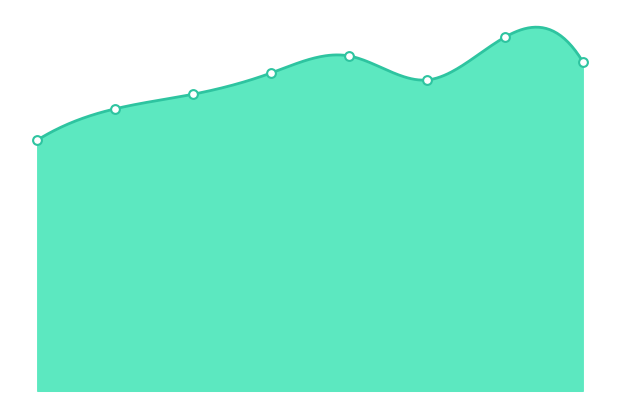

What is the ratio of the value at Banskobystrický kraj to the value at Nitriansky kraj?

1.0